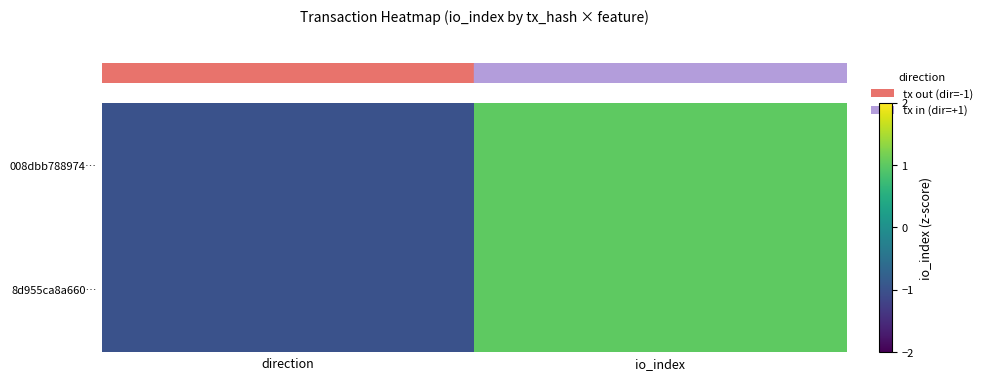

What is the total value across all series at io_index?

2